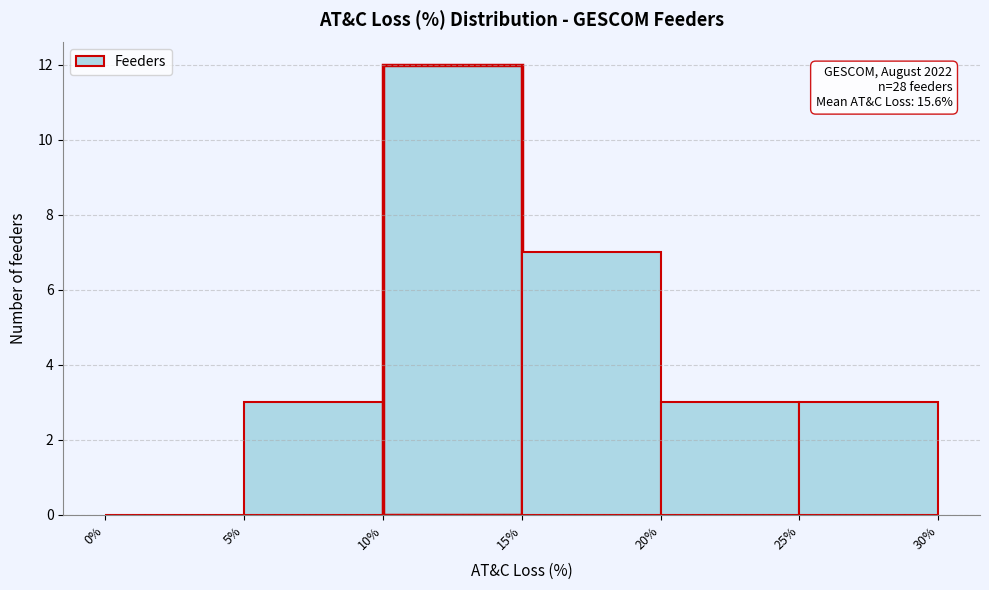

Which range on the x-axis has the tallest bar?

10% to 15%